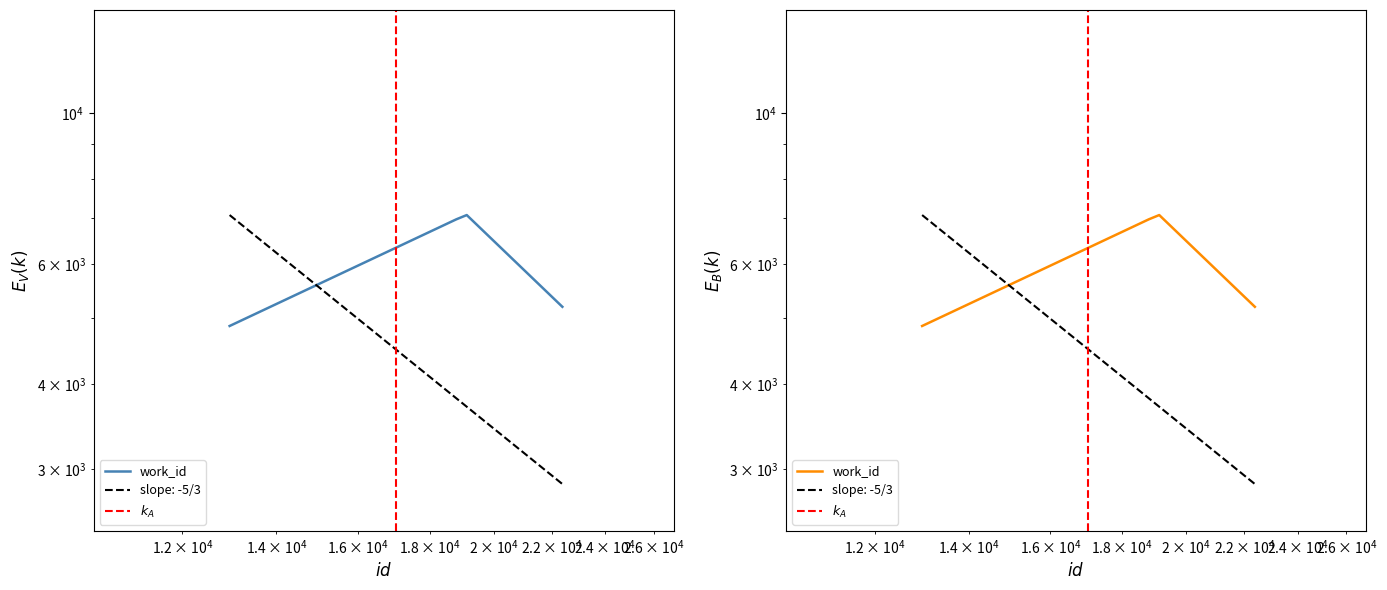

Which label corresponds to the smallest value in the chart?

12969